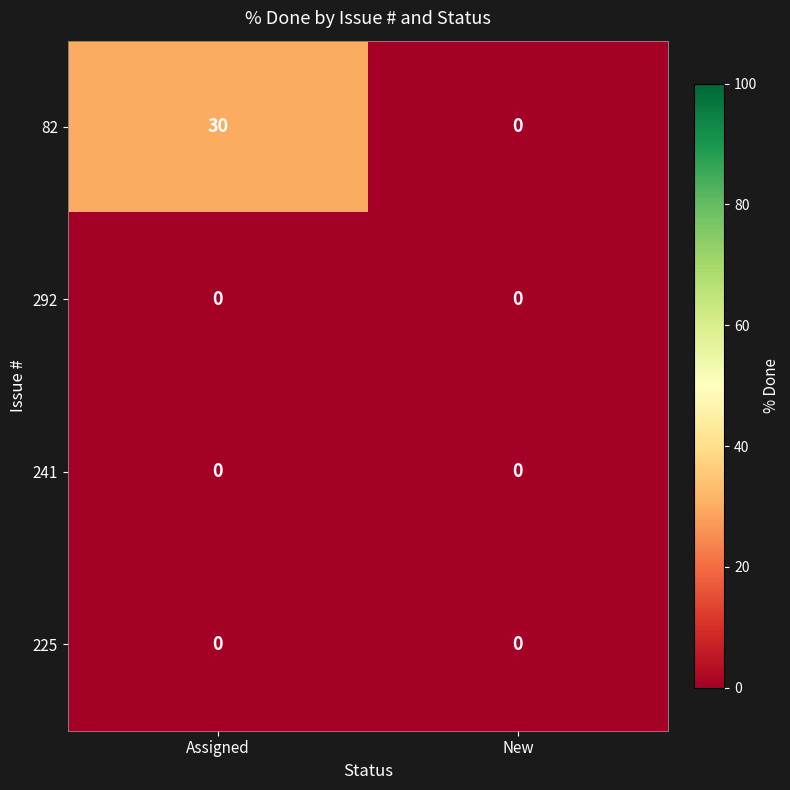

Reading right to left, transcribe all the data shown in this chart.

82: New=0	Assigned=30
292: New=0	Assigned=0
241: New=0	Assigned=0
225: New=0	Assigned=0